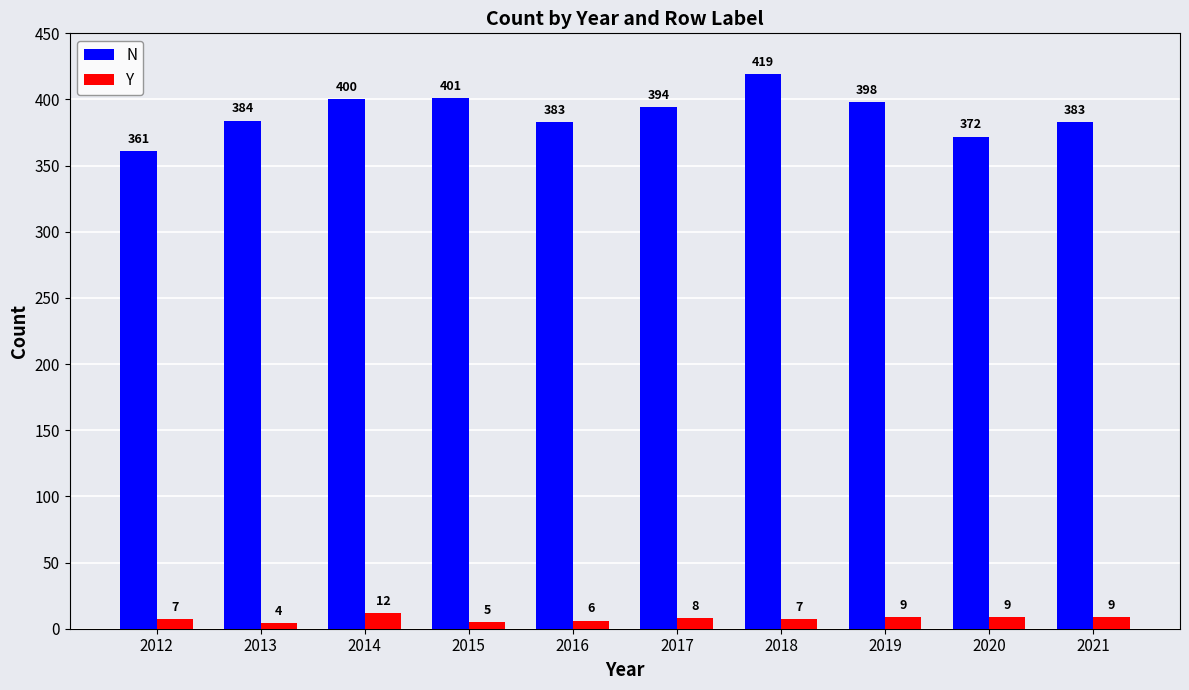

The N series shows 419 at 2018. True or false?

True